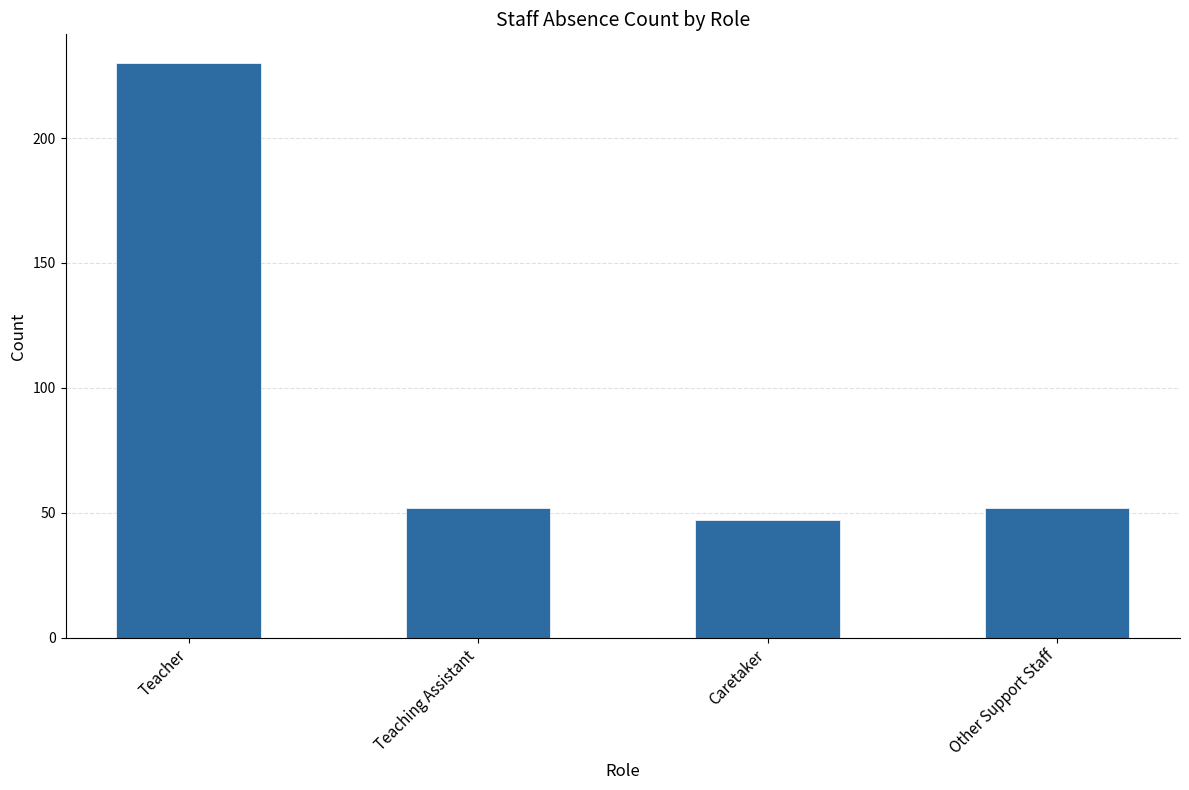

Which category has the lowest value across all series?

Caretaker